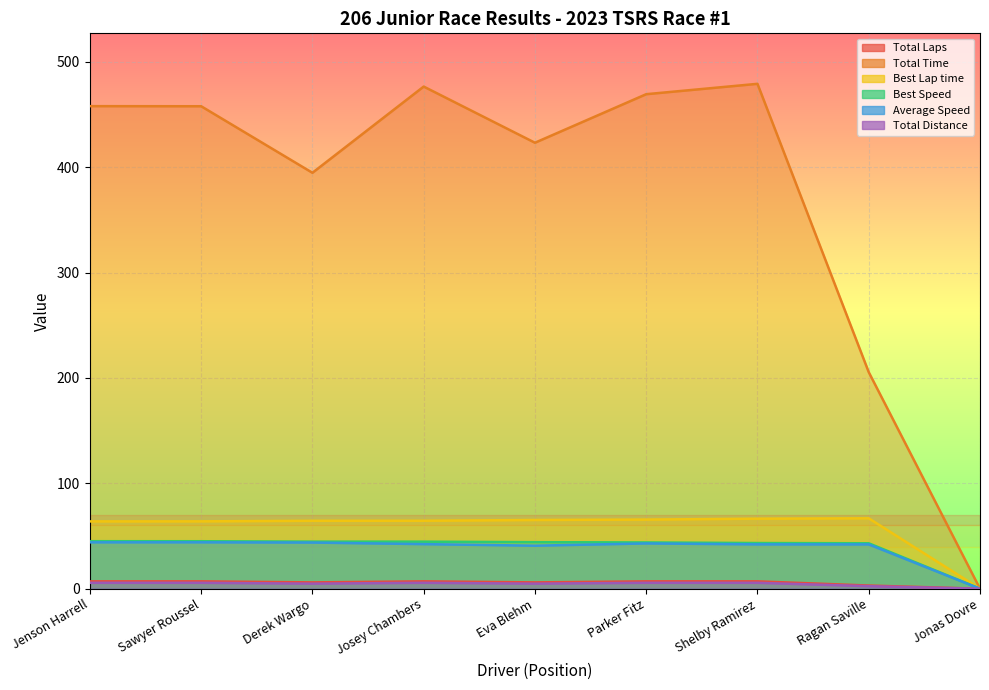

Reading left to right, transcribe all the data shown in this chart.

Total Laps: Jenson Harrell=7.0	Sawyer Roussel=7.0	Derek Wargo=6.0	Josey Chambers=7.0	Eva Blehm=6.0	Parker Fitz=7.0	Shelby Ramirez=7.0	Ragan Saville=3.0	Jonas Dovre=0.0
Total Time: Jenson Harrell=457.9	Sawyer Roussel=457.8	Derek Wargo=394.6	Josey Chambers=476.5	Eva Blehm=423.2	Parker Fitz=469.2	Shelby Ramirez=479.1	Ragan Saville=205.5	Jonas Dovre=0.0
Best Lap time: Jenson Harrell=63.9	Sawyer Roussel=63.9	Derek Wargo=64.5	Josey Chambers=64.5	Eva Blehm=65.2	Parker Fitz=65.6	Shelby Ramirez=66.5	Ragan Saville=66.8	Jonas Dovre=0.0
Best Speed: Jenson Harrell=45.1	Sawyer Roussel=45.1	Derek Wargo=44.7	Josey Chambers=44.7	Eva Blehm=44.2	Parker Fitz=43.9	Shelby Ramirez=43.3	Ragan Saville=43.1	Jonas Dovre=0.0
Average Speed: Jenson Harrell=44.0	Sawyer Roussel=44.0	Derek Wargo=43.8	Josey Chambers=42.3	Eva Blehm=40.8	Parker Fitz=43.0	Shelby Ramirez=42.1	Ragan Saville=42.0	Jonas Dovre=0.0
Total Distance: Jenson Harrell=5.6	Sawyer Roussel=5.6	Derek Wargo=4.8	Josey Chambers=5.6	Eva Blehm=4.8	Parker Fitz=5.6	Shelby Ramirez=5.6	Ragan Saville=2.4	Jonas Dovre=0.0